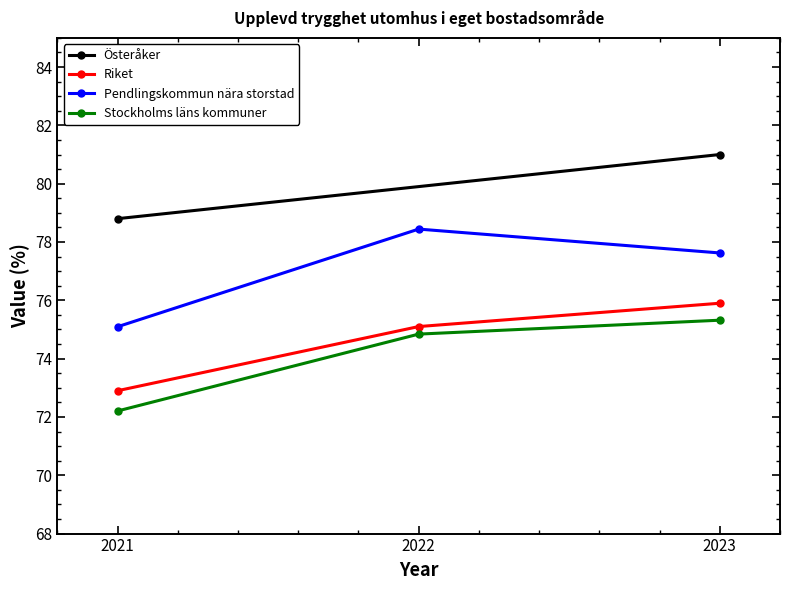

What is the difference between the maximum and minimum values in the Riket series?

3.0